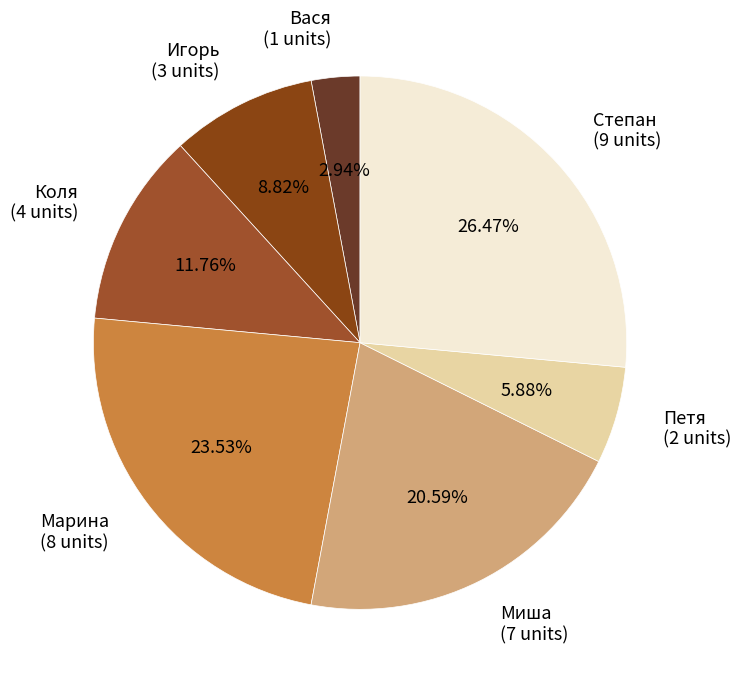

Is there a majority slice in this chart?

No